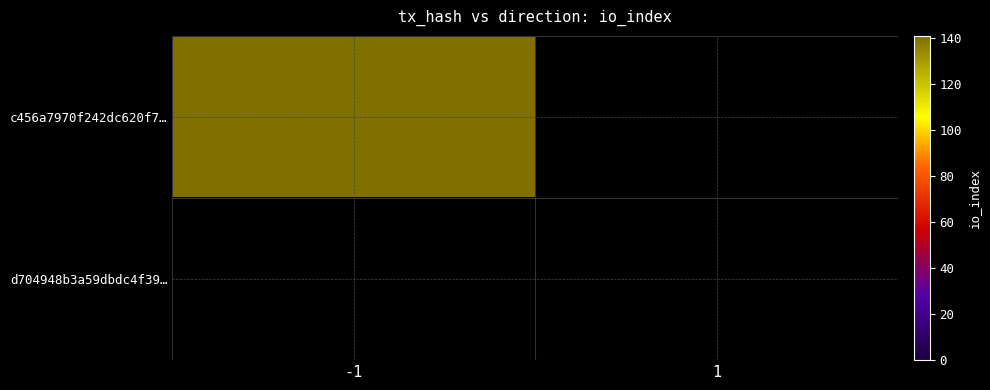

What is the maximum value for d704948b3a59dbdc4f391957c9e480ab685f26d?

1